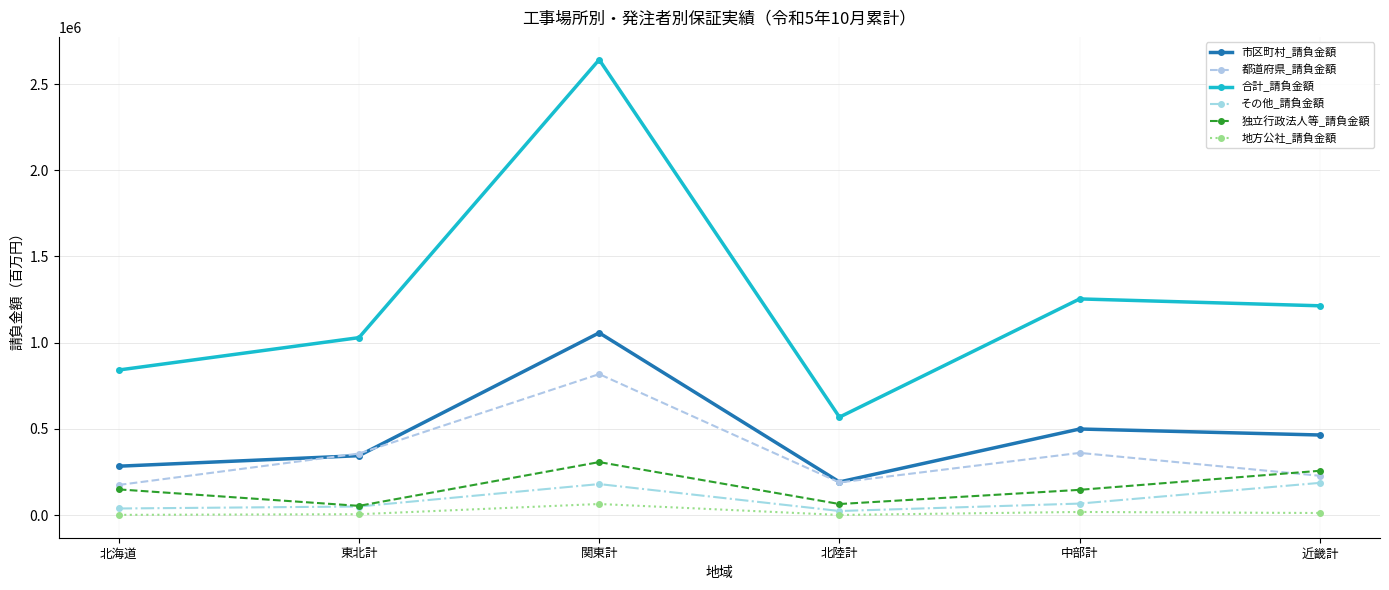

What are all the series names shown in the legend?

市区町村_請負金額, 都道府県_請負金額, 合計_請負金額, その他_請負金額, 独立行政法人等_請負金額, 地方公社_請負金額